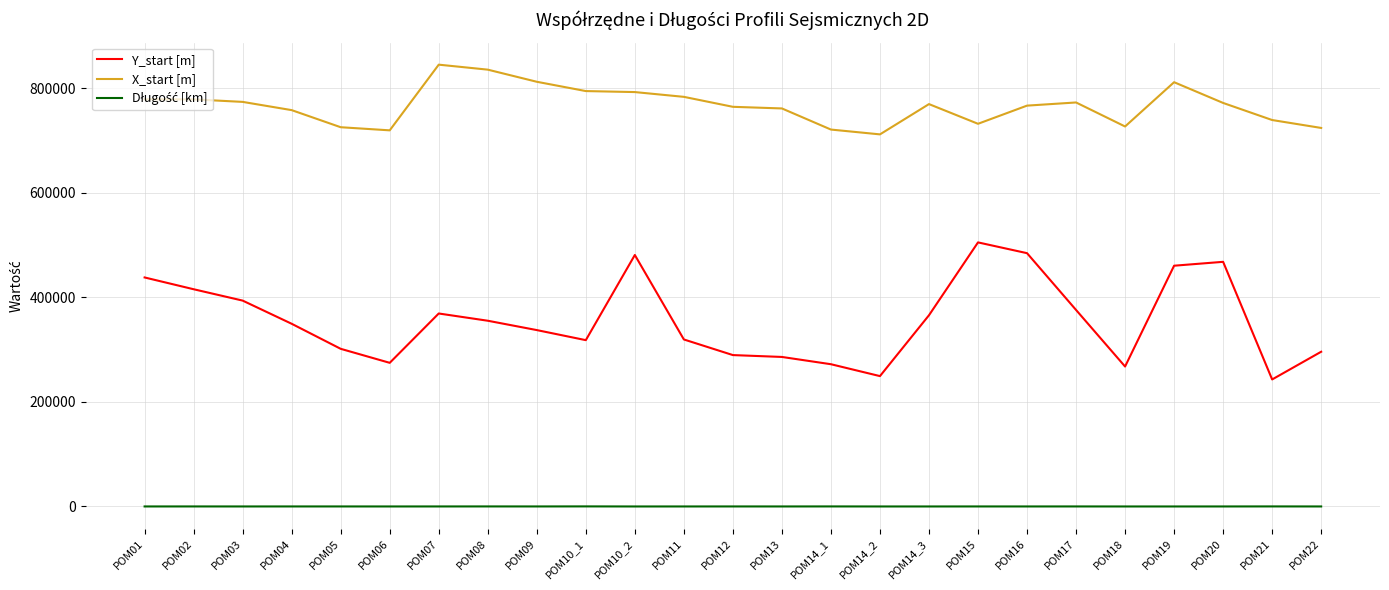

What is the total value across all series at POM08?

1191029.1